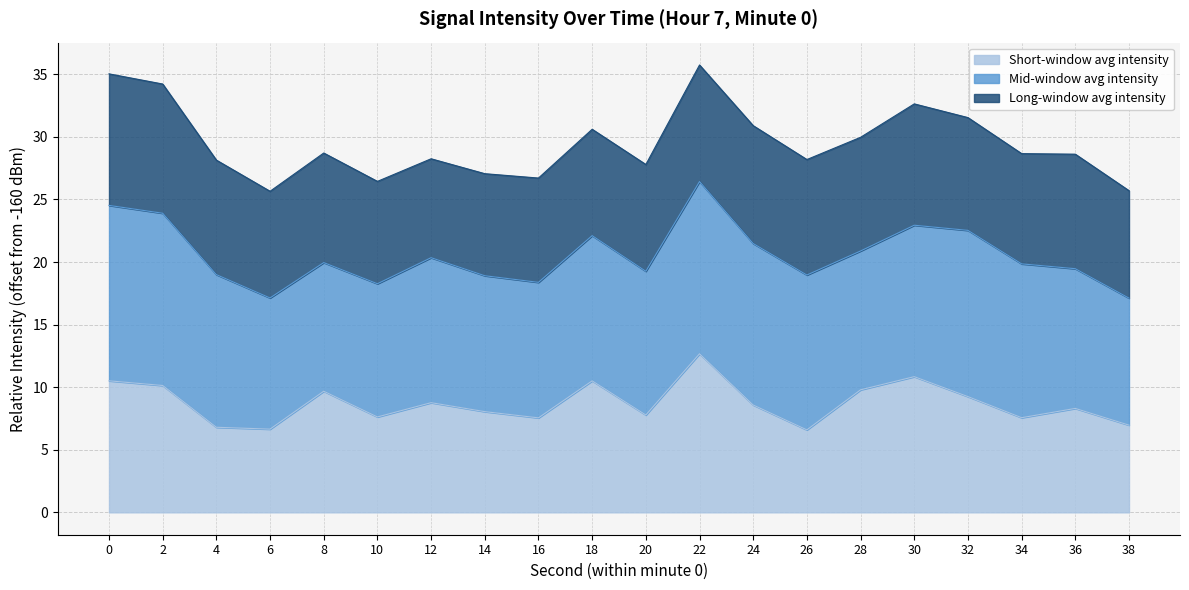

What is the total value across all series at 0?

35.0